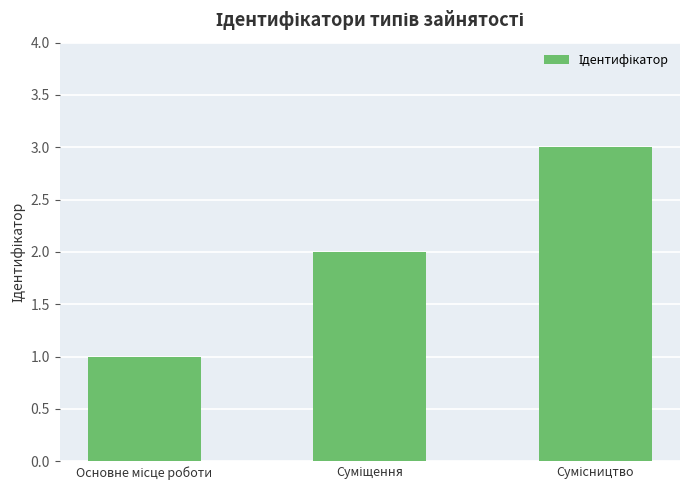

What is the greatest value displayed?

3